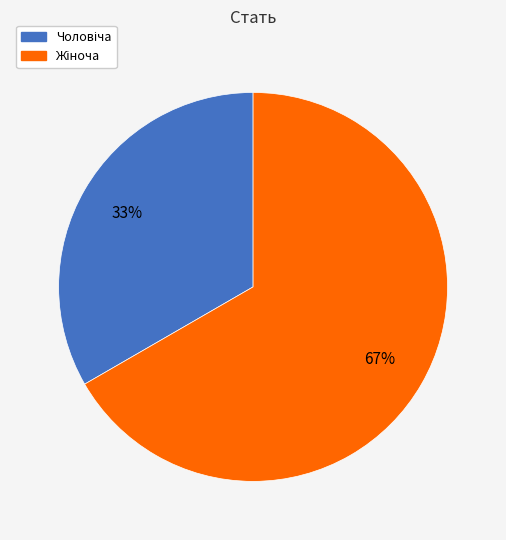

Is there a majority slice in this chart?

Yes